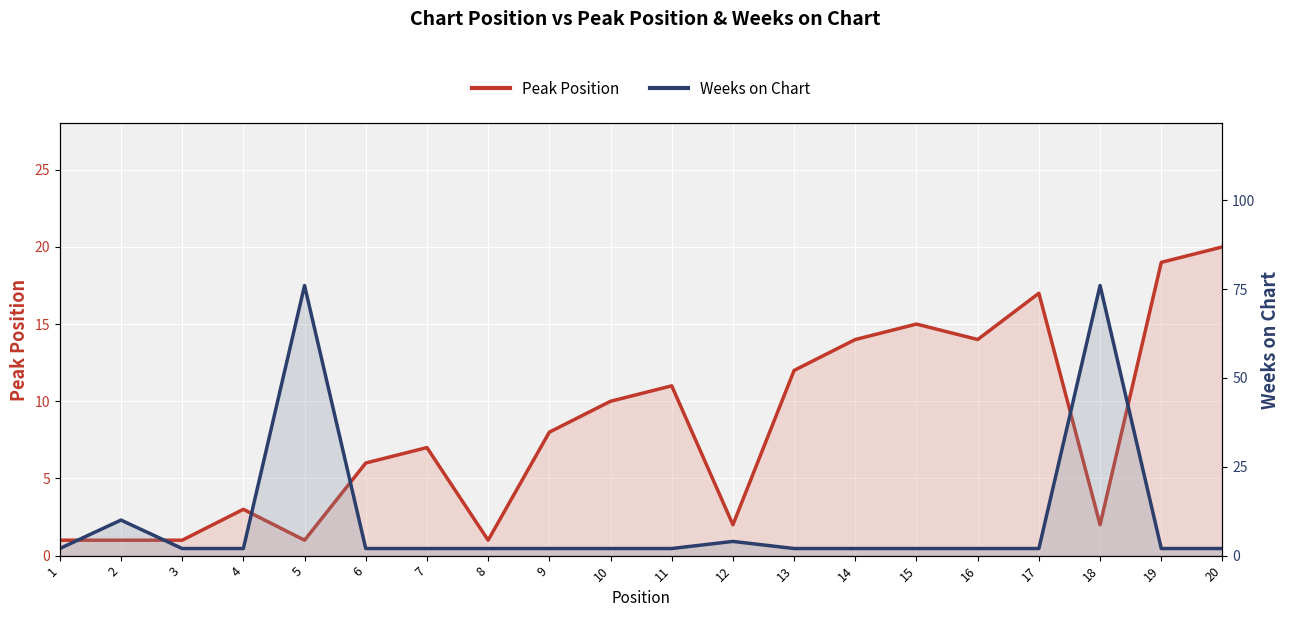

What is the value of the Weeks on Chart point at the 4th from the left?

2